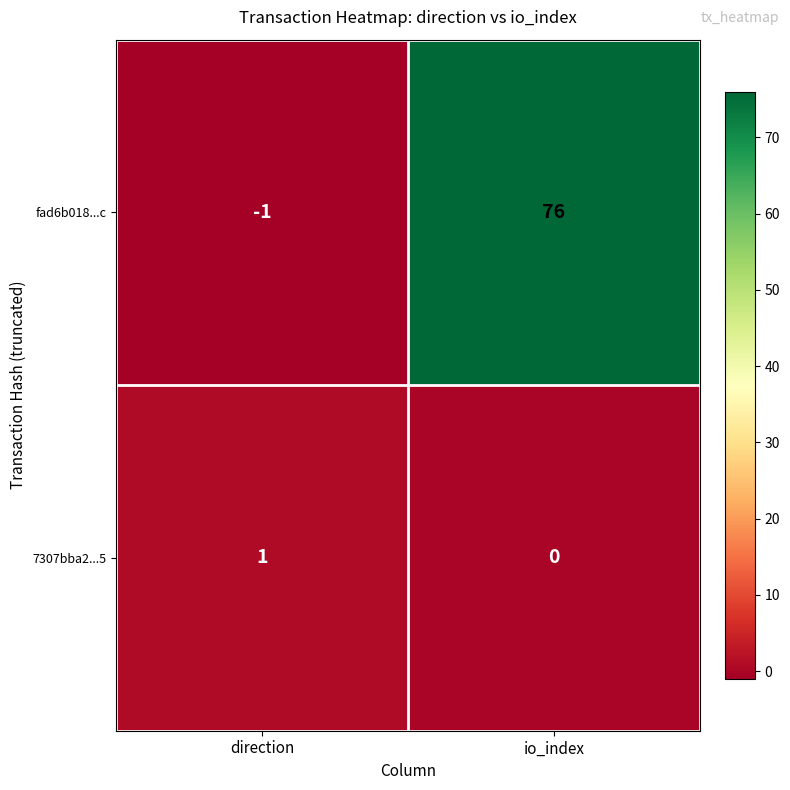

What is the total value across all series at io_index?

76